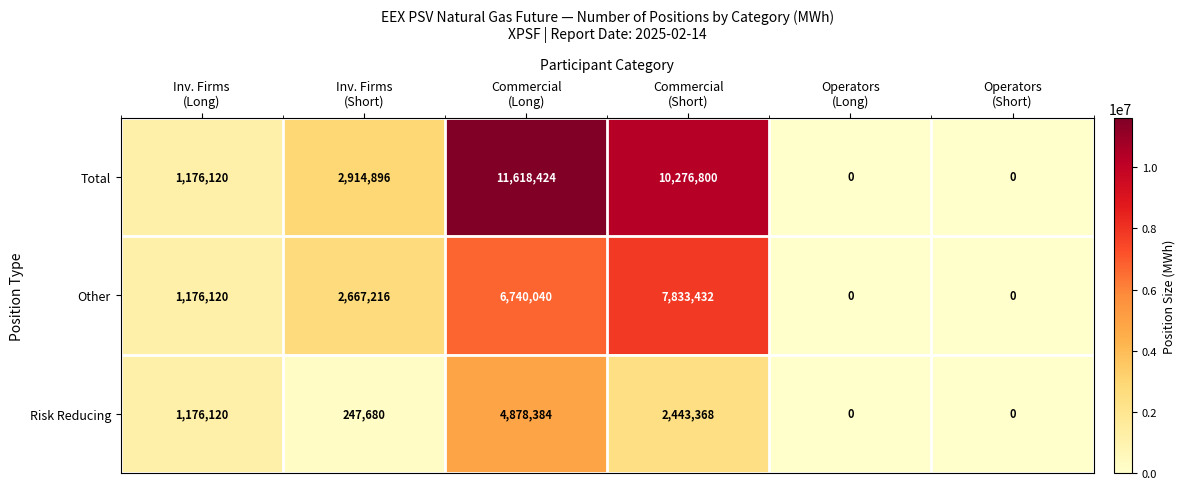

What is the difference between the second highest and second lowest values in the Risk Reducing series?

2443368